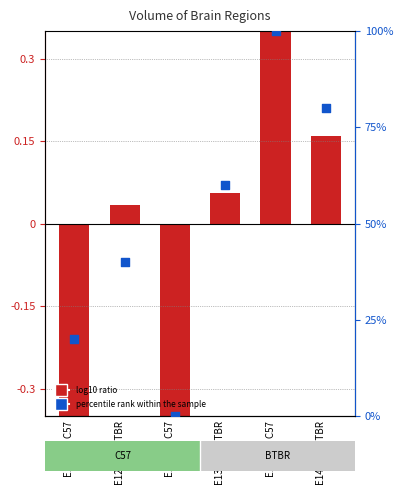

Between E13-E14 C57 and E12-E13 BTBR, which is larger?

E12-E13 BTBR